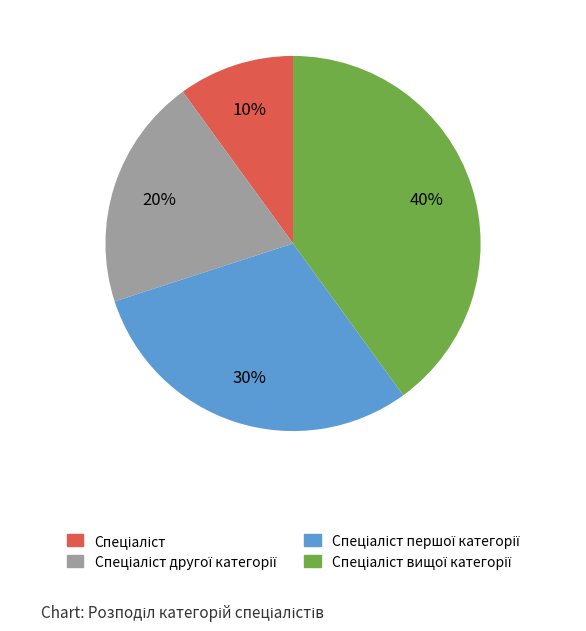

Is there any slice that represents more than half of the pie?

No